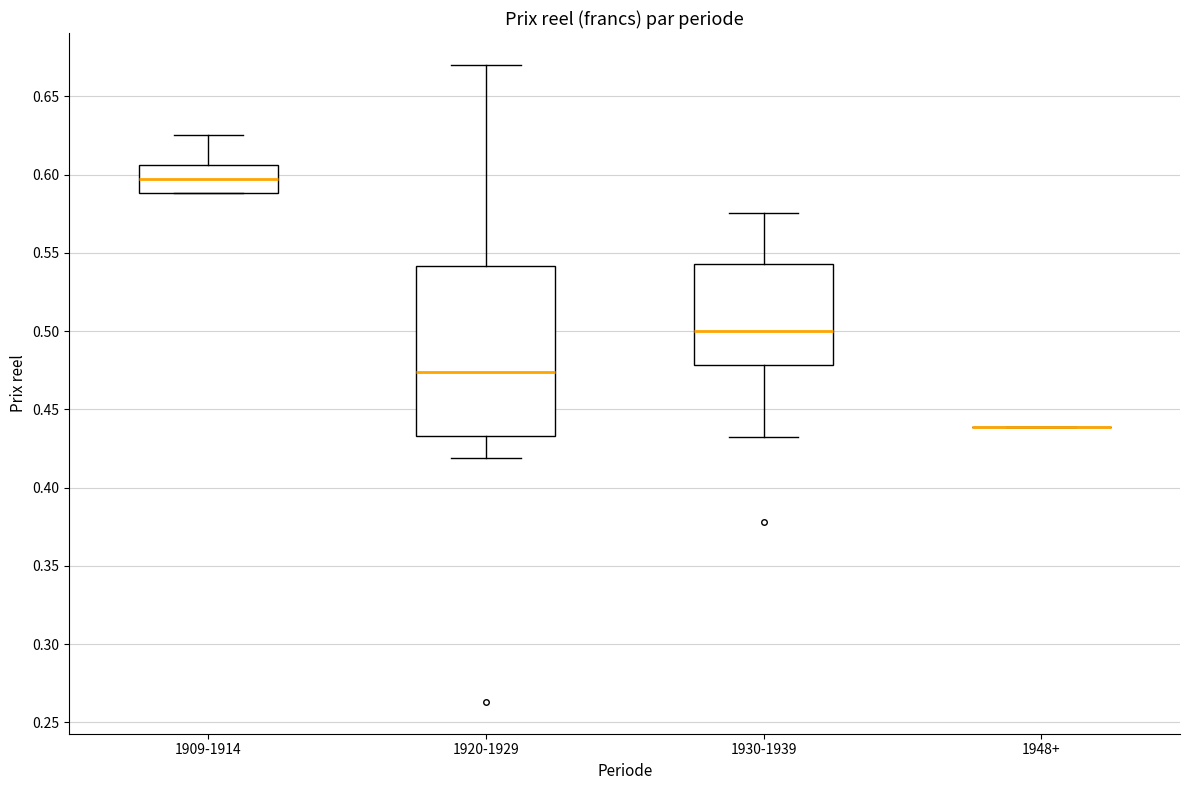

Which box is the tallest, from its lower edge to its upper edge?

1920-1929